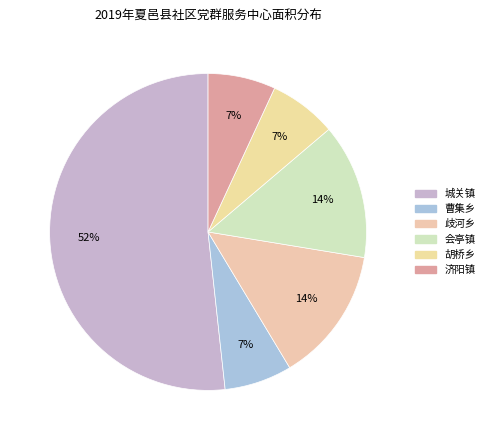

How many segments does this pie chart have?

6